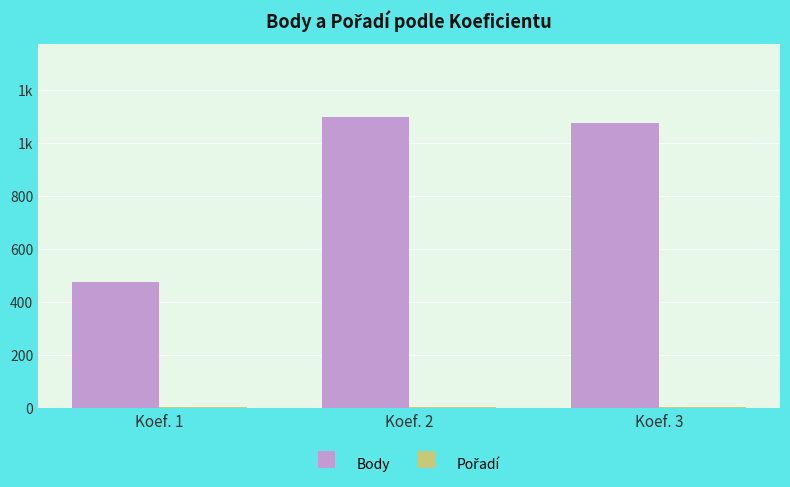

Are the bars horizontal?

No